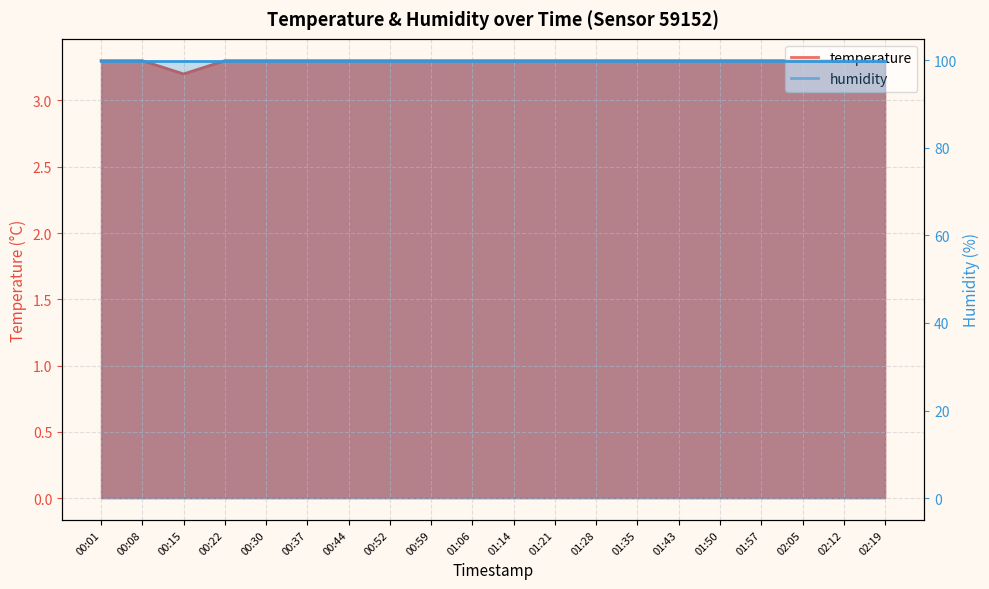

What is the minimum value shown in the chart?

3.2